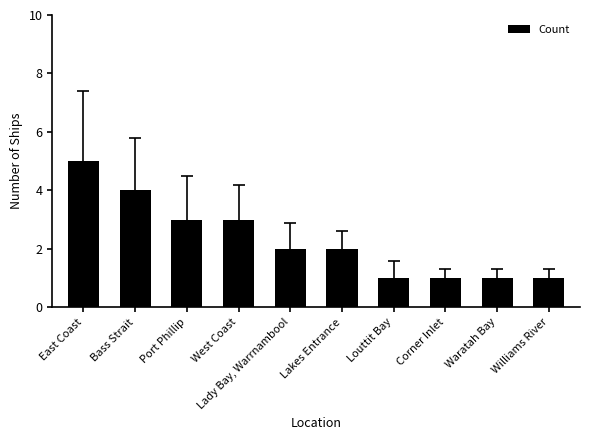

What position from the right is Waratah Bay?

2